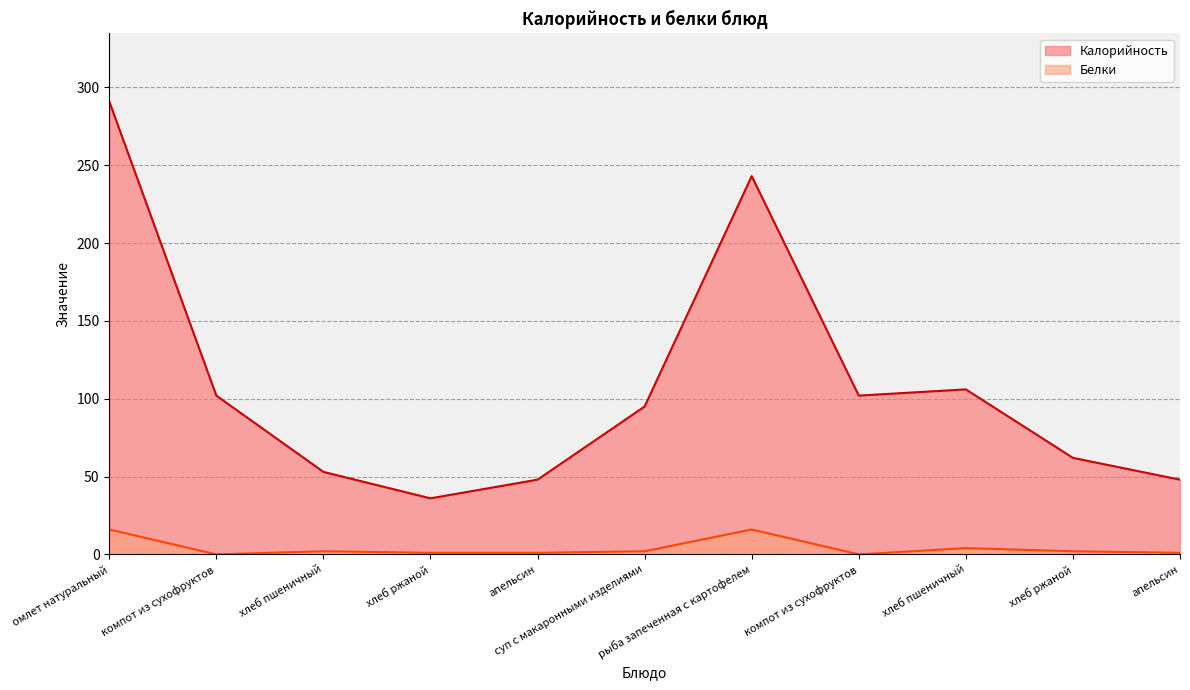

What is the label of the 7th point from the right?

апельсин